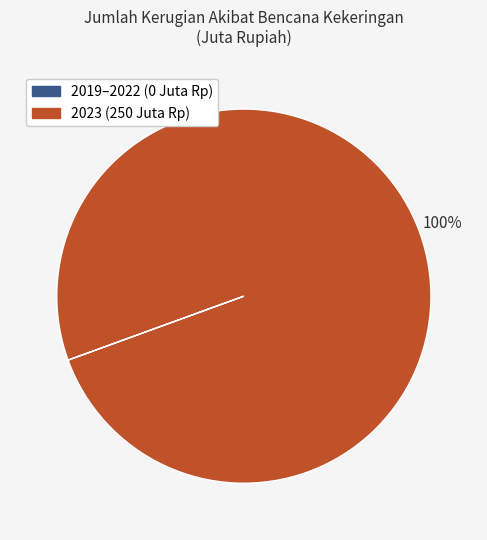

To the nearest percent, what is the difference between the largest and smallest slice percentages?

100%